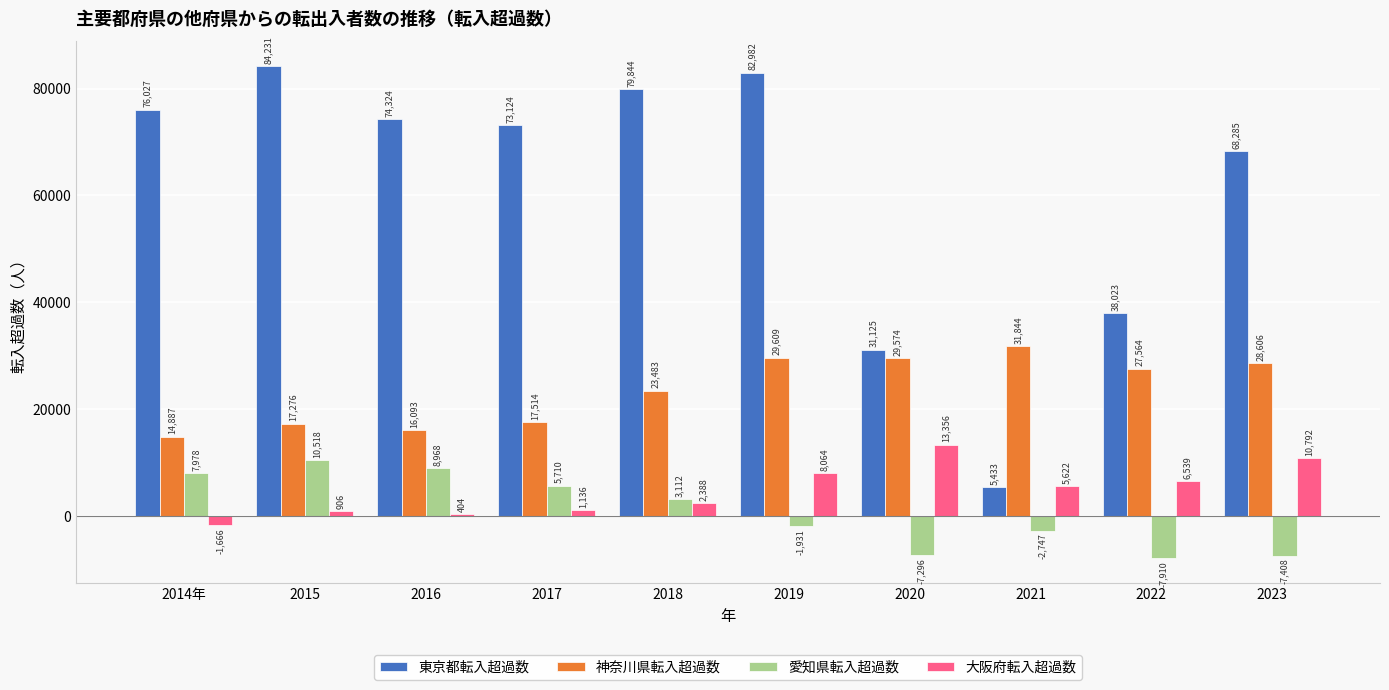

Is the value of 神奈川県転入超過数 at 2019 greater than the value of 東京都転入超過数 at 2018?

No